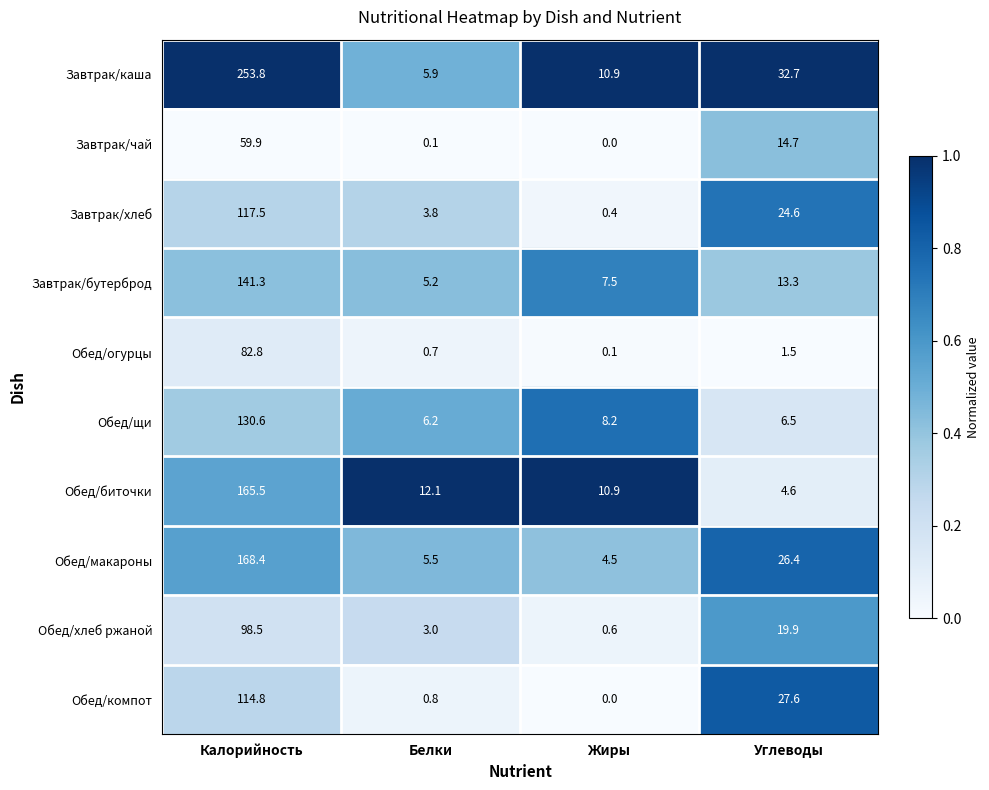

What is the difference between the highest and lowest values at Углеводы?

31.2